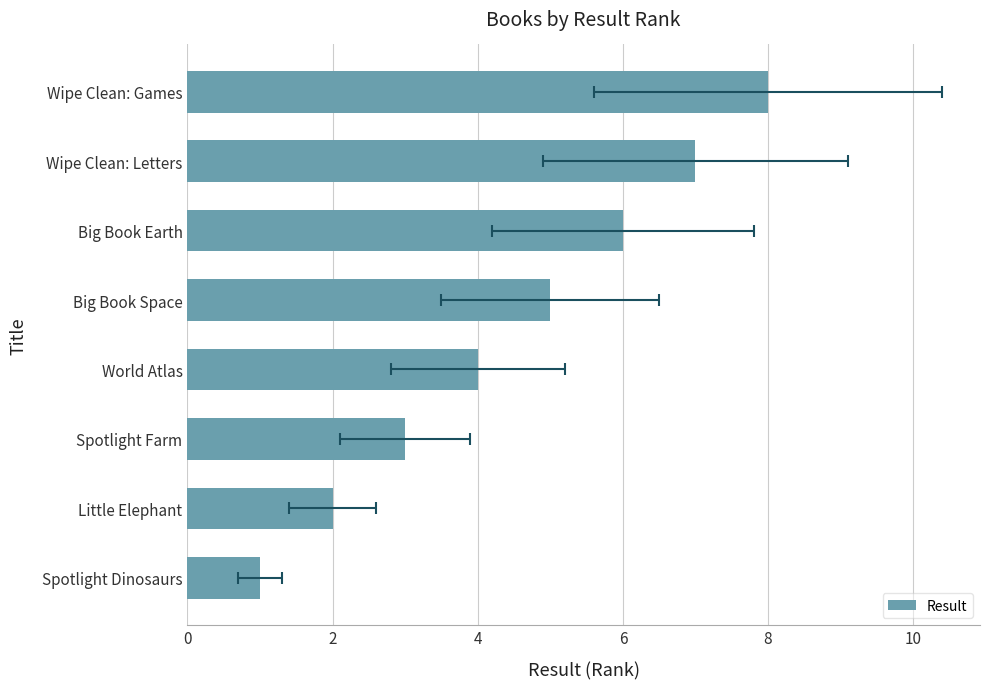

Count the values in the range 3 to 7.

5